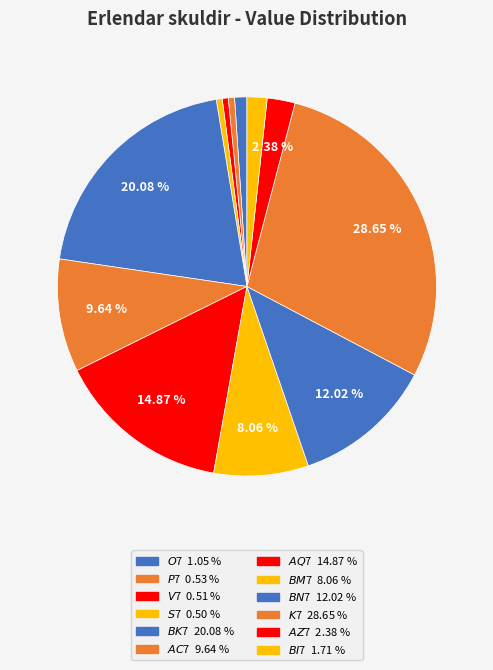

How many segments does this pie chart have?

12